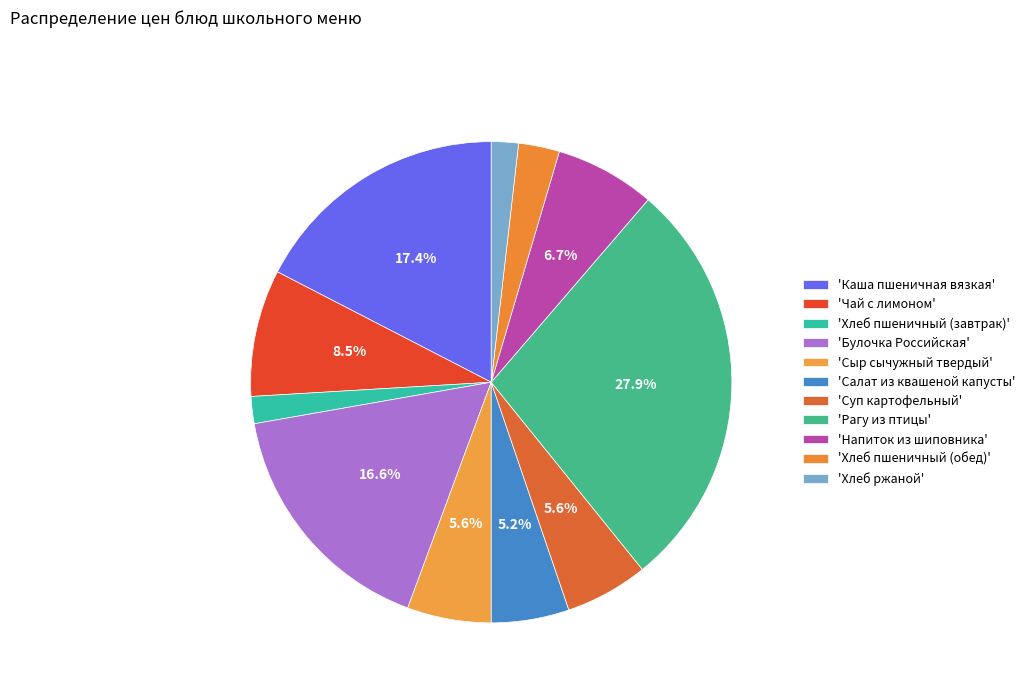

How many segments does this pie chart have?

11